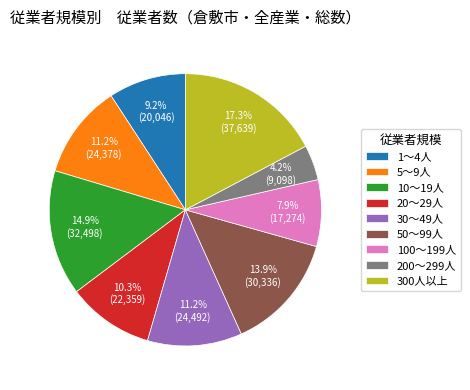

What is the smallest slice in the pie chart?

200～299人